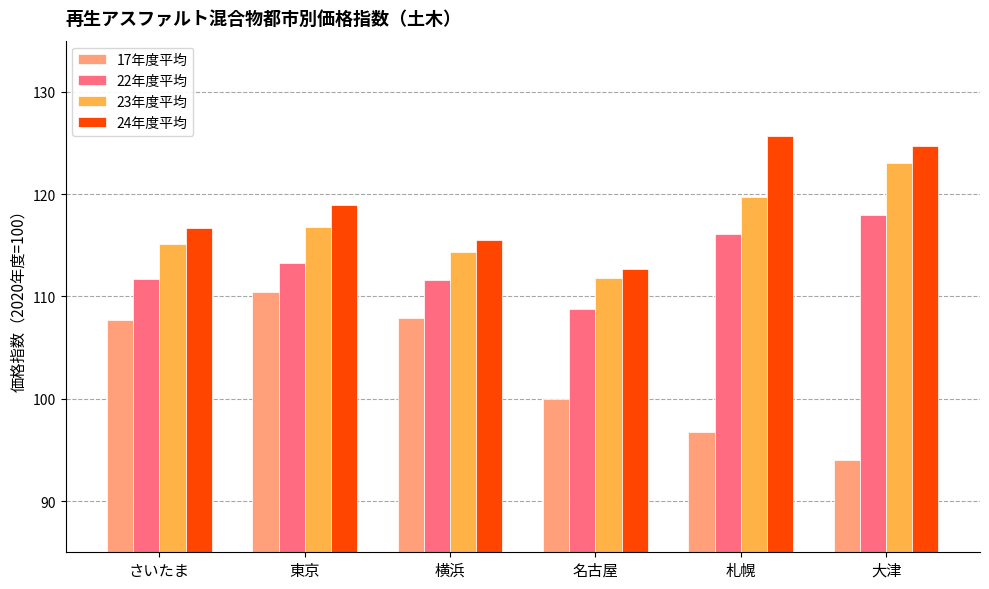

Is the value of 24年度平均 at さいたま greater than the value of 23年度平均 at 名古屋?

Yes